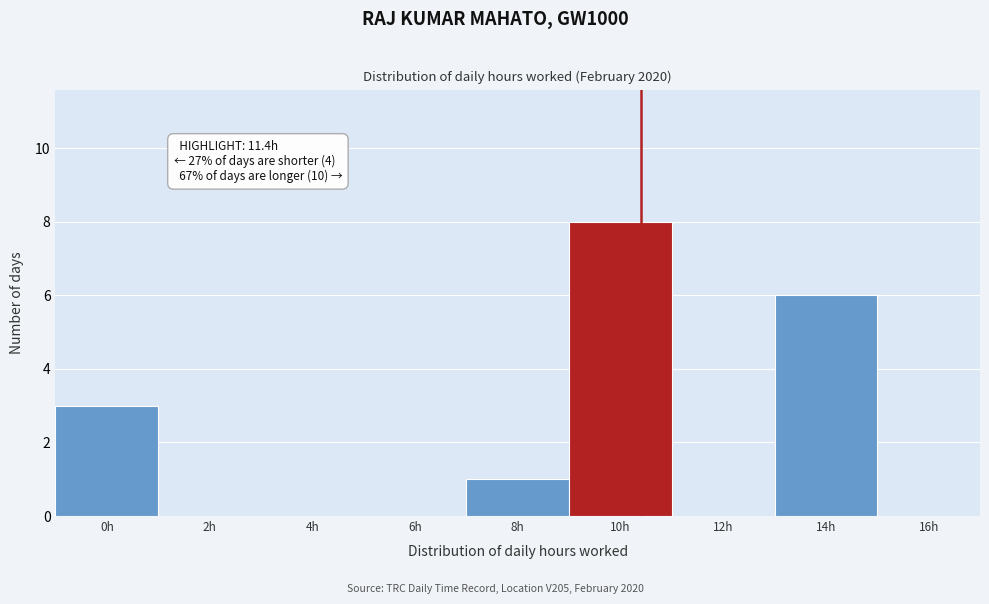

Reading left to right, transcribe all the data shown in this chart.

0h=3	2h=0	4h=0	6h=0	8h=1	10h=8	12h=0	14h=6	16h=0